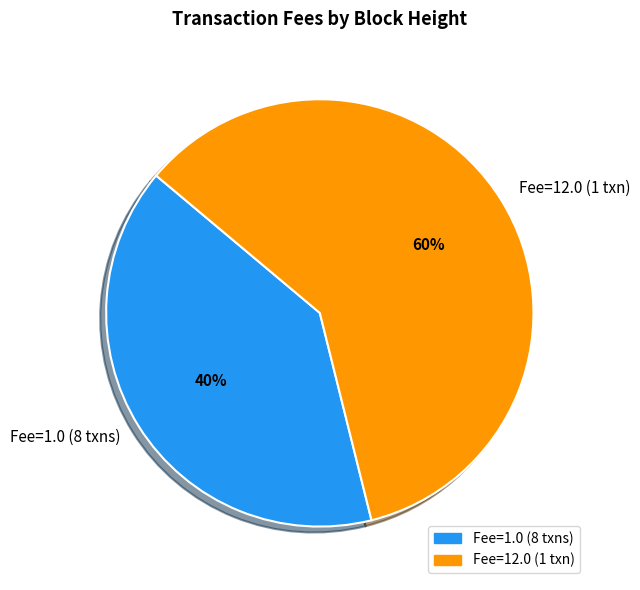

What is the largest slice in the pie chart?

Fee=12.0 (1 txn)